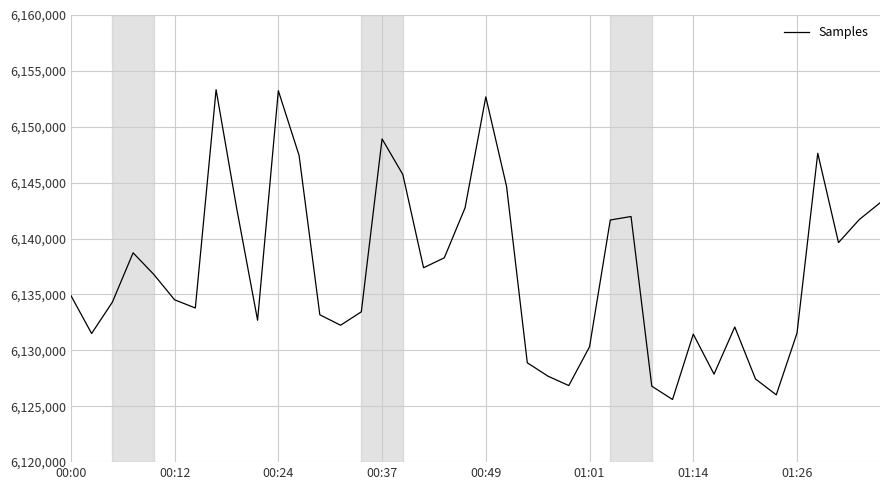

What is the maximum value shown in the chart?

6153319